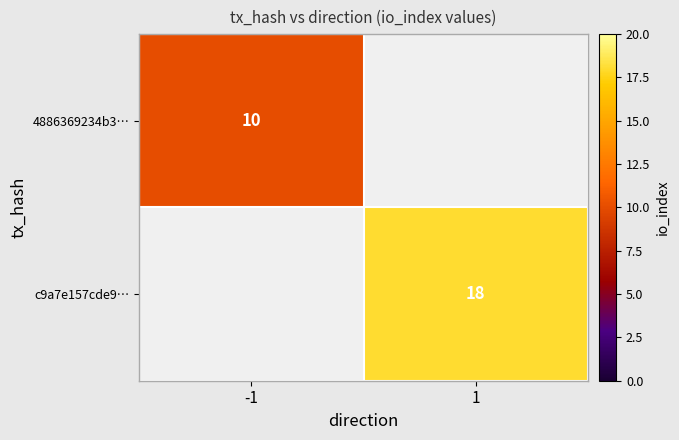

At how many categories does at least one series exceed 14?

1